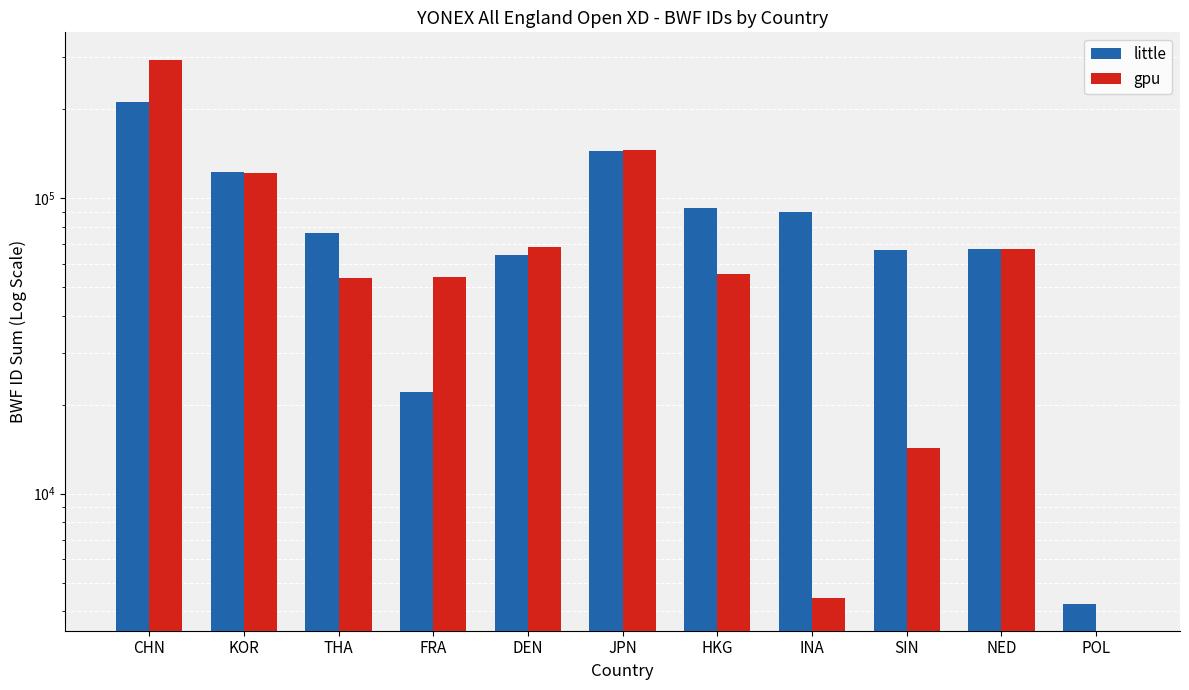

Which series has the widest spread of values?

gpu